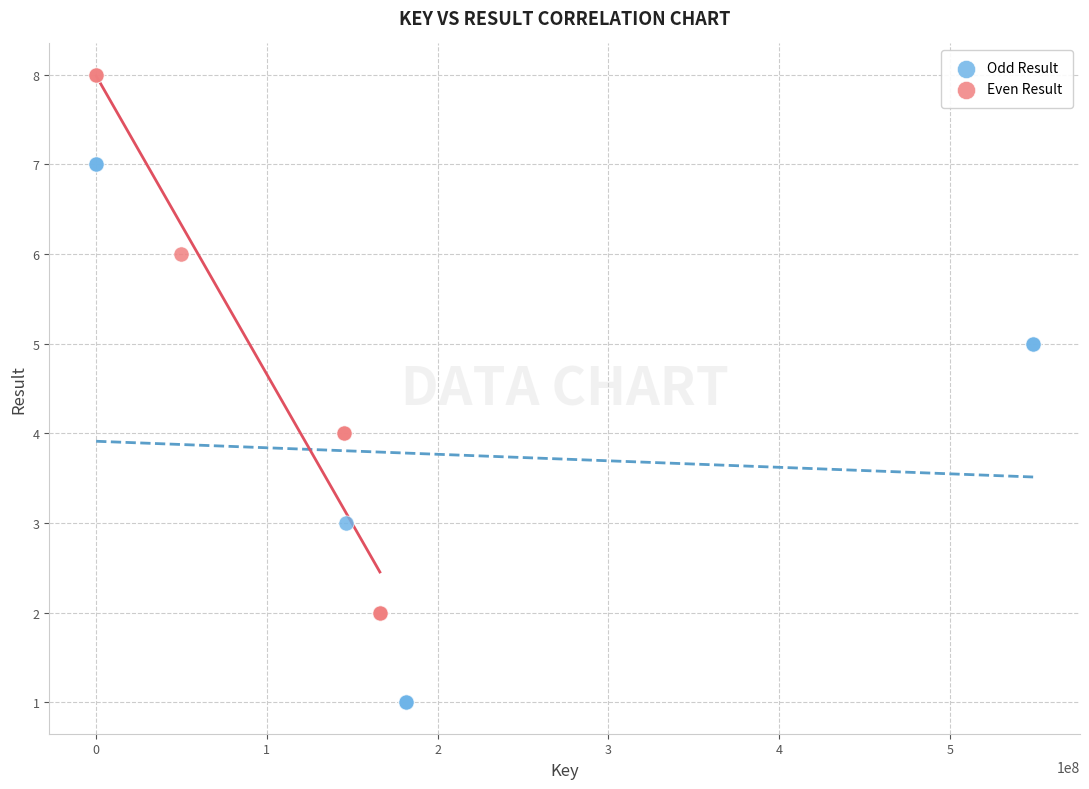

What are all the series names shown in the legend?

Odd Result, Even Result